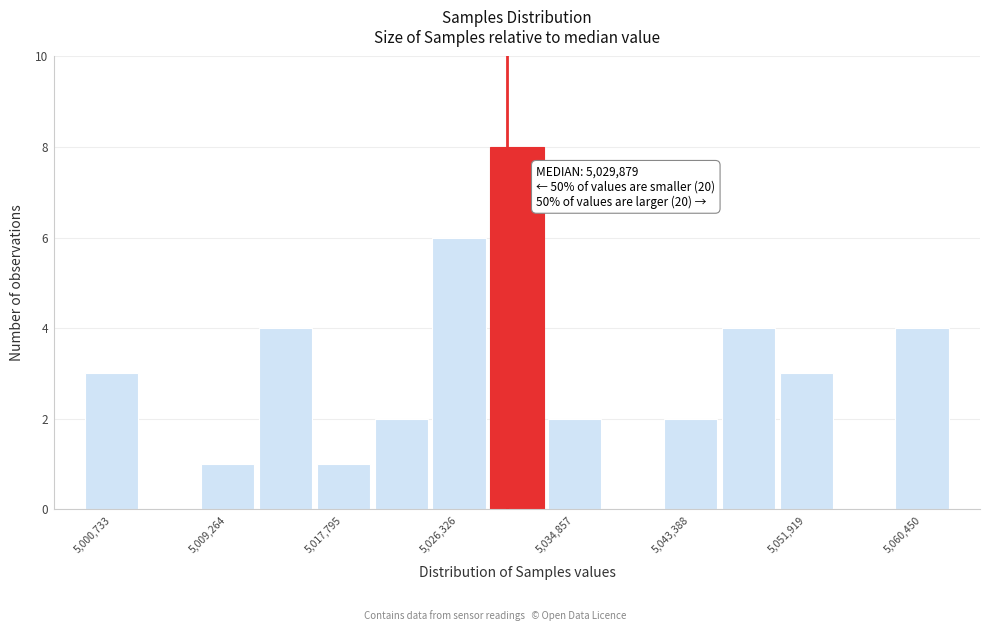

Which range on the x-axis has the tallest bar?

5028000 to 5033000